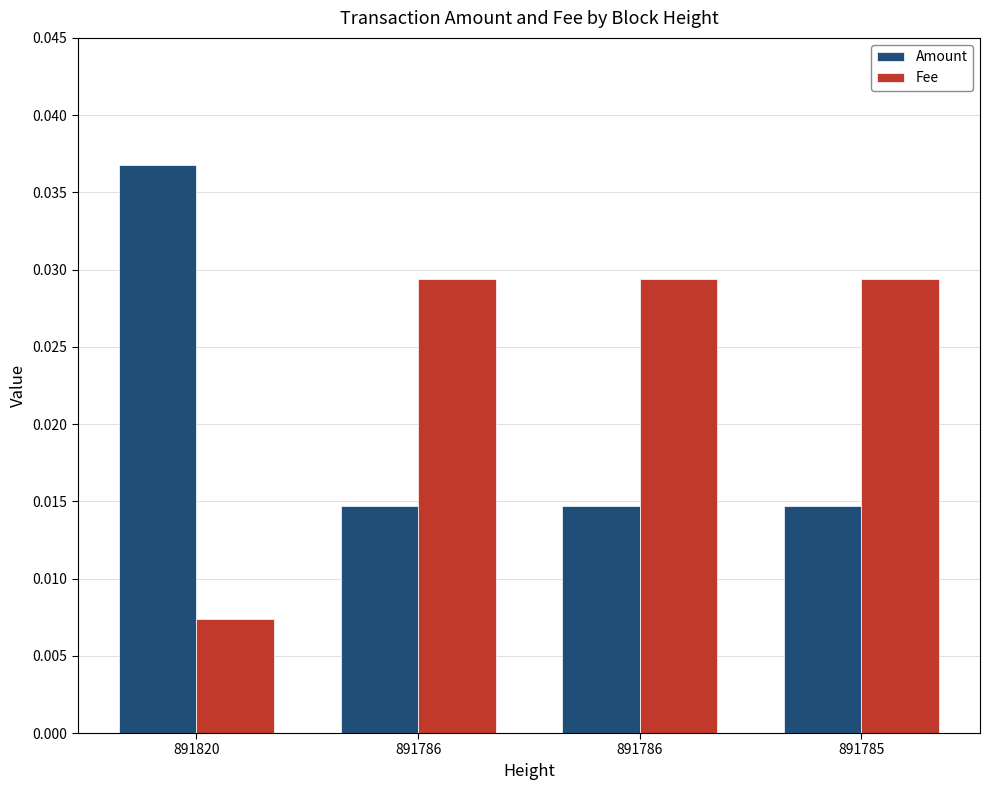

At which category is the sum across all series the highest?

891820